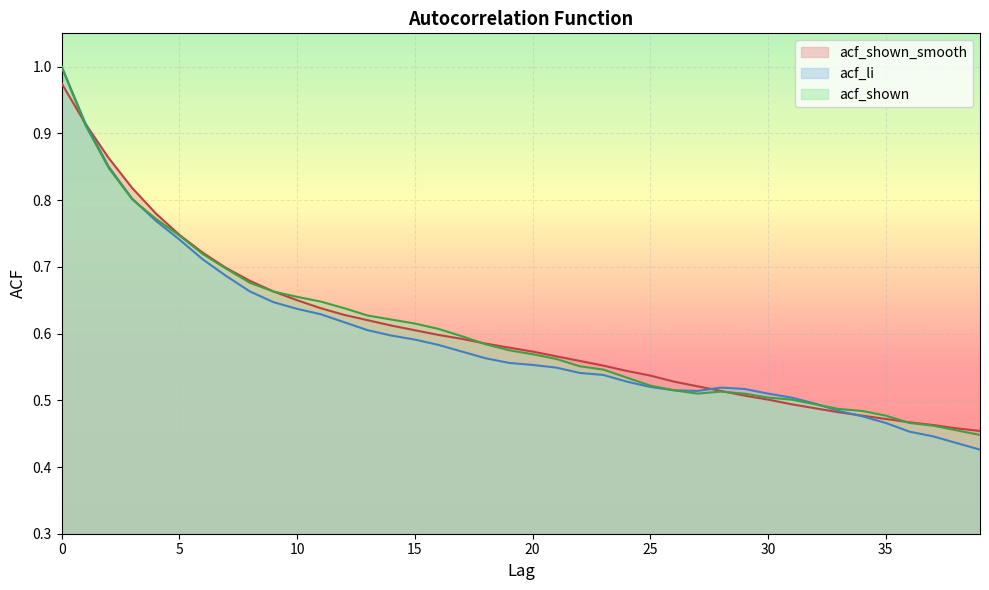

What is the value of the acf_li point at the 36th from the left?

0.5